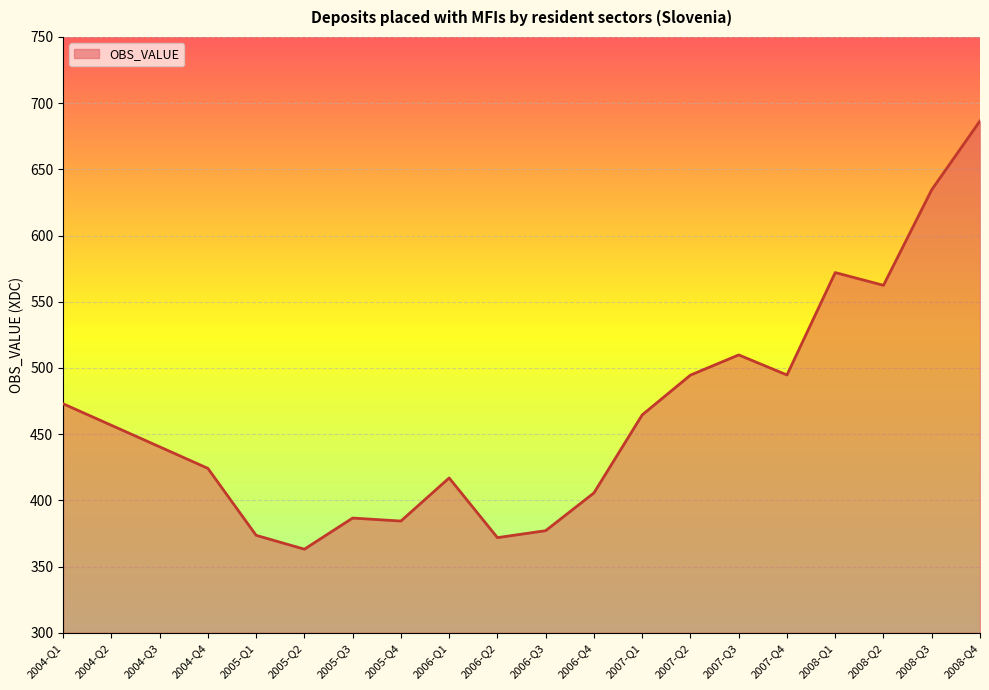

What position from the left is 2006-Q4?

12